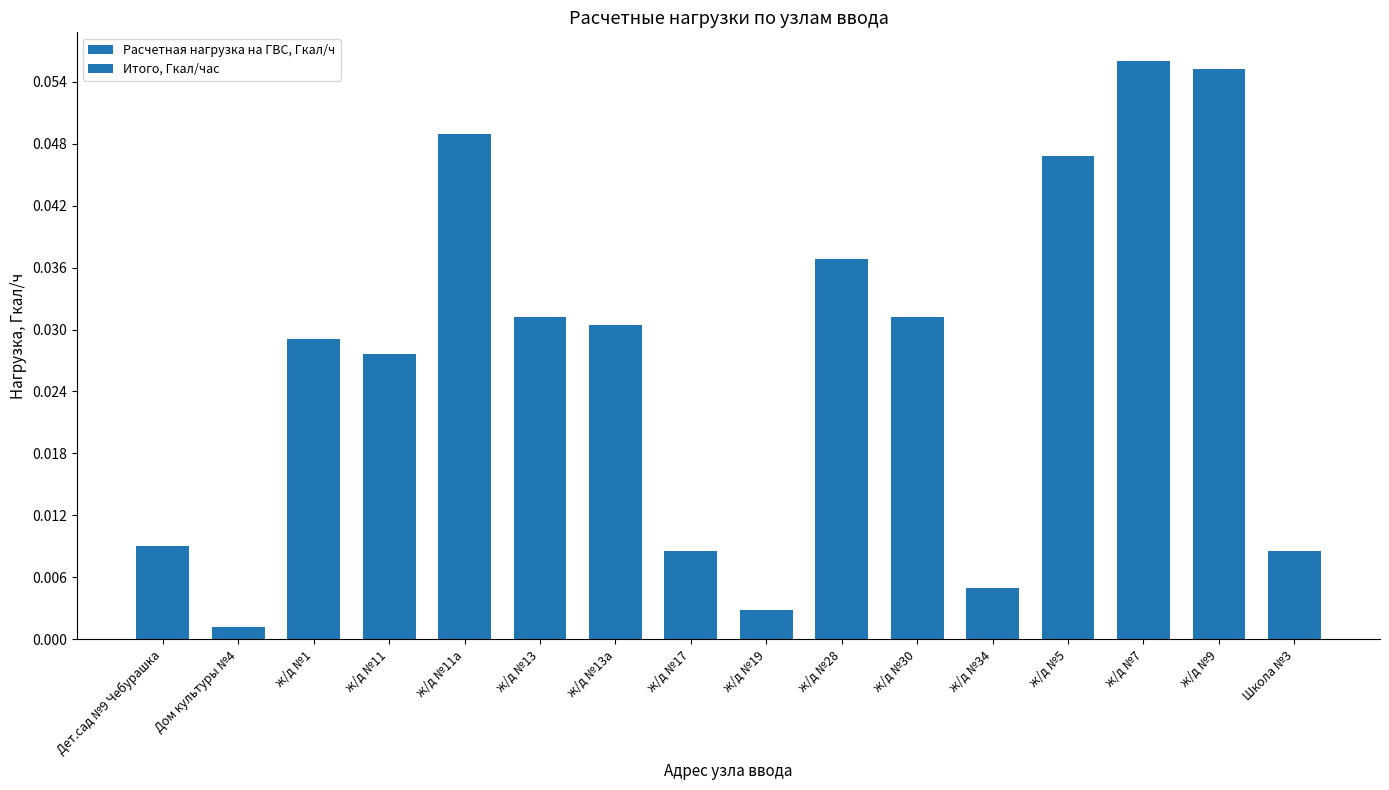

How many data points does each series have?

16